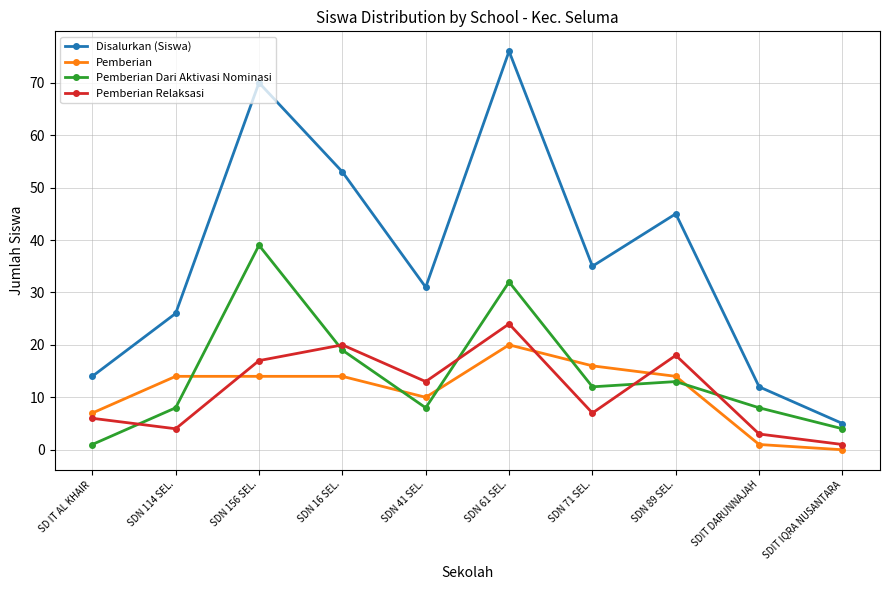

Which series has the largest total across all categories?

Disalurkan (Siswa)